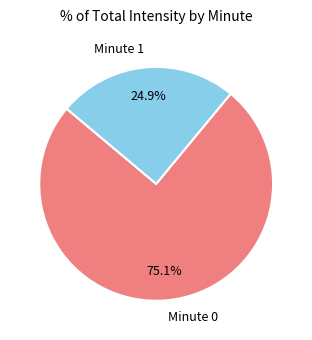

What is the ratio of the value at Minute 0 to the value at Minute 1?

3.0